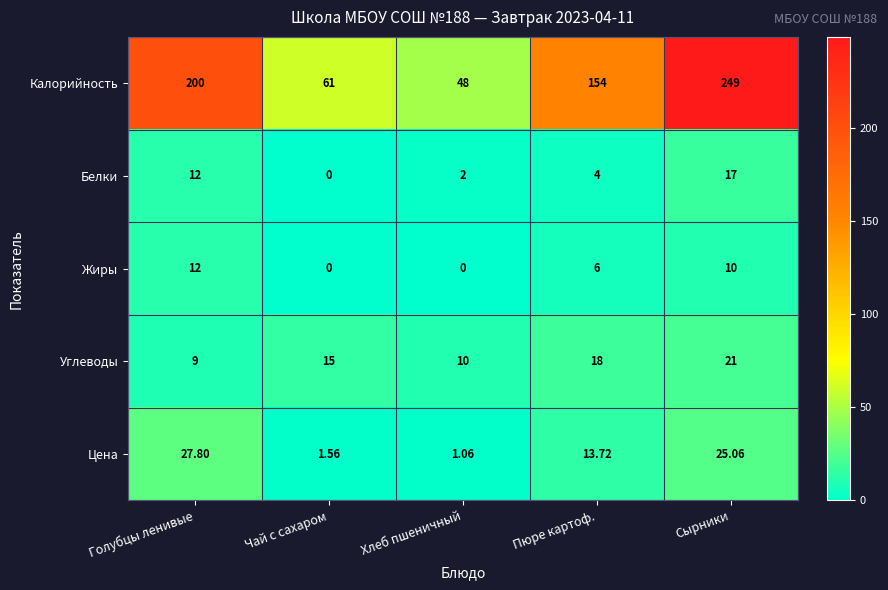

At which category does the chart reach its peak across all series?

Сырники